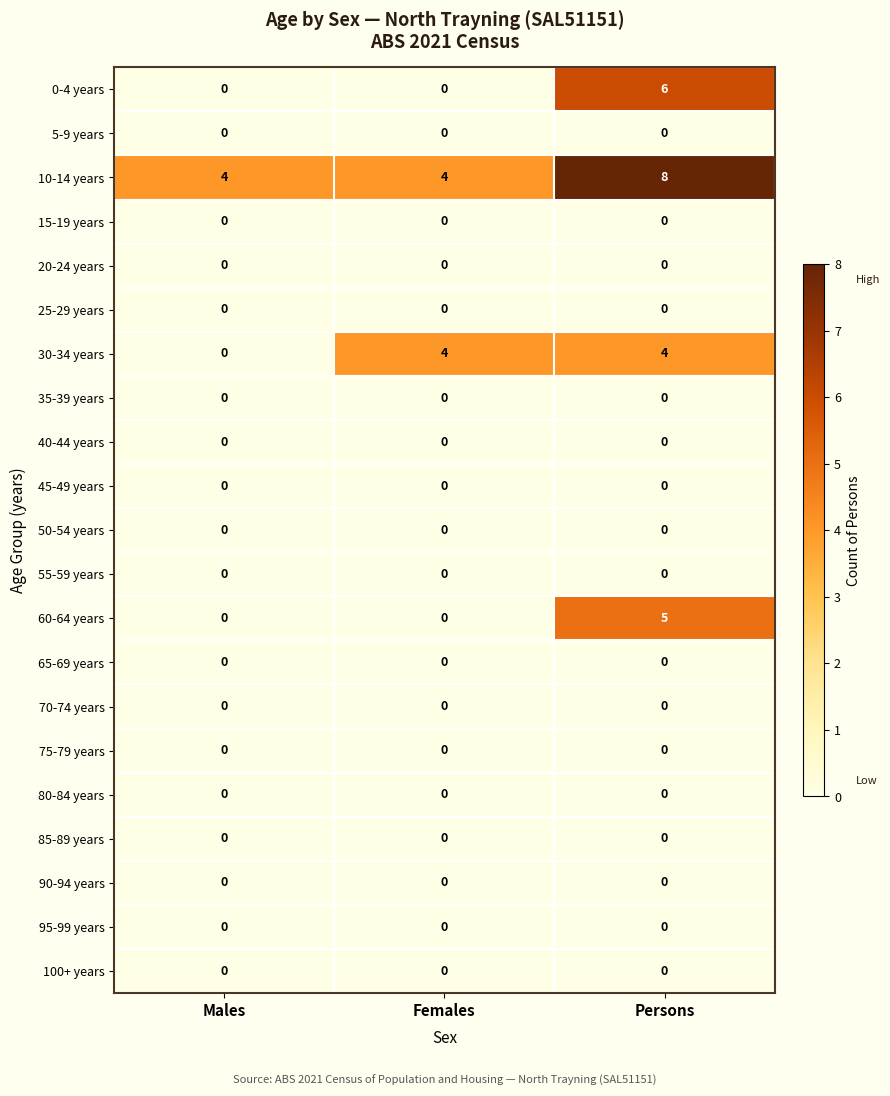

What is the difference between the maximum and second lowest values in the 60-64 years series?

5